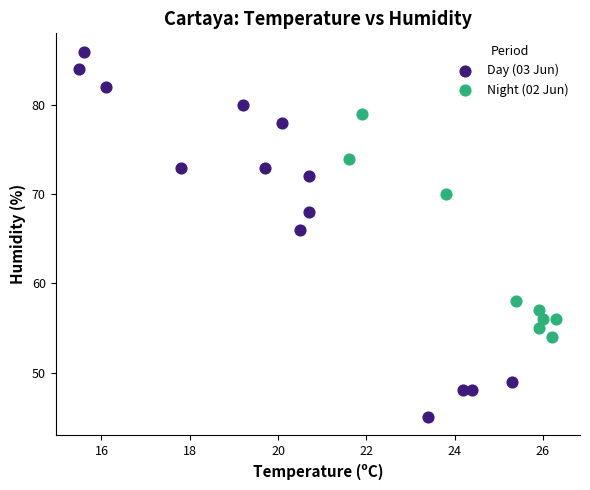

Which series contains the lowest Y value?

Day (03 Jun)